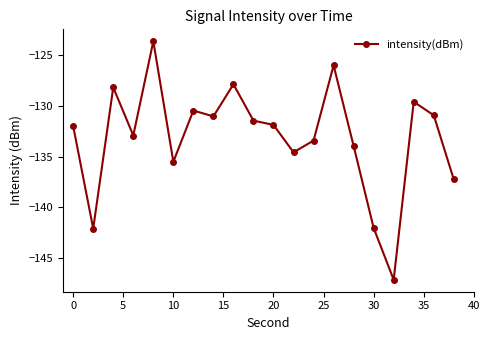

What is the greatest value displayed?

-123.6